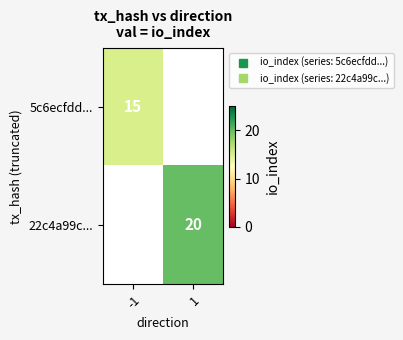

Which has a higher value, 1 or -1?

-1